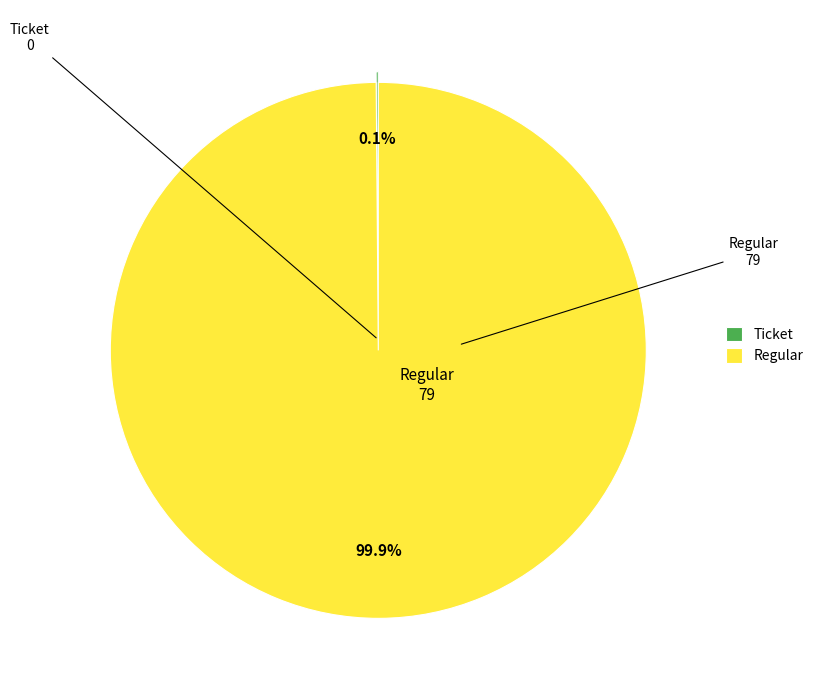

Which category accounts for the majority?

Regular